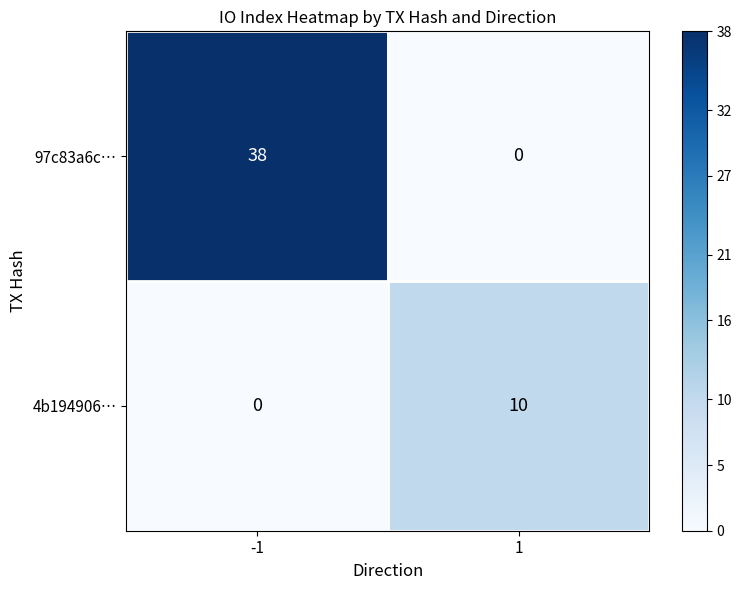

Which series has the largest range (max minus min)?

97c83a6c…